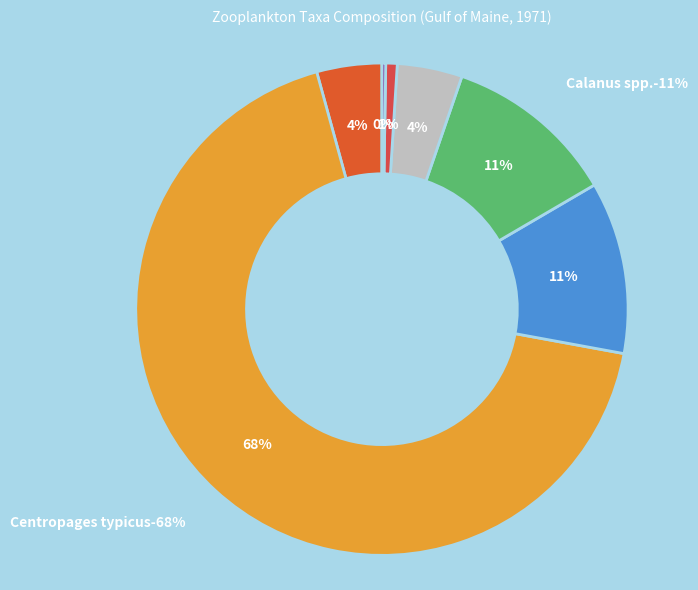

To the nearest percent, what percentage of the pie is Calanus finmarchicus?

4%